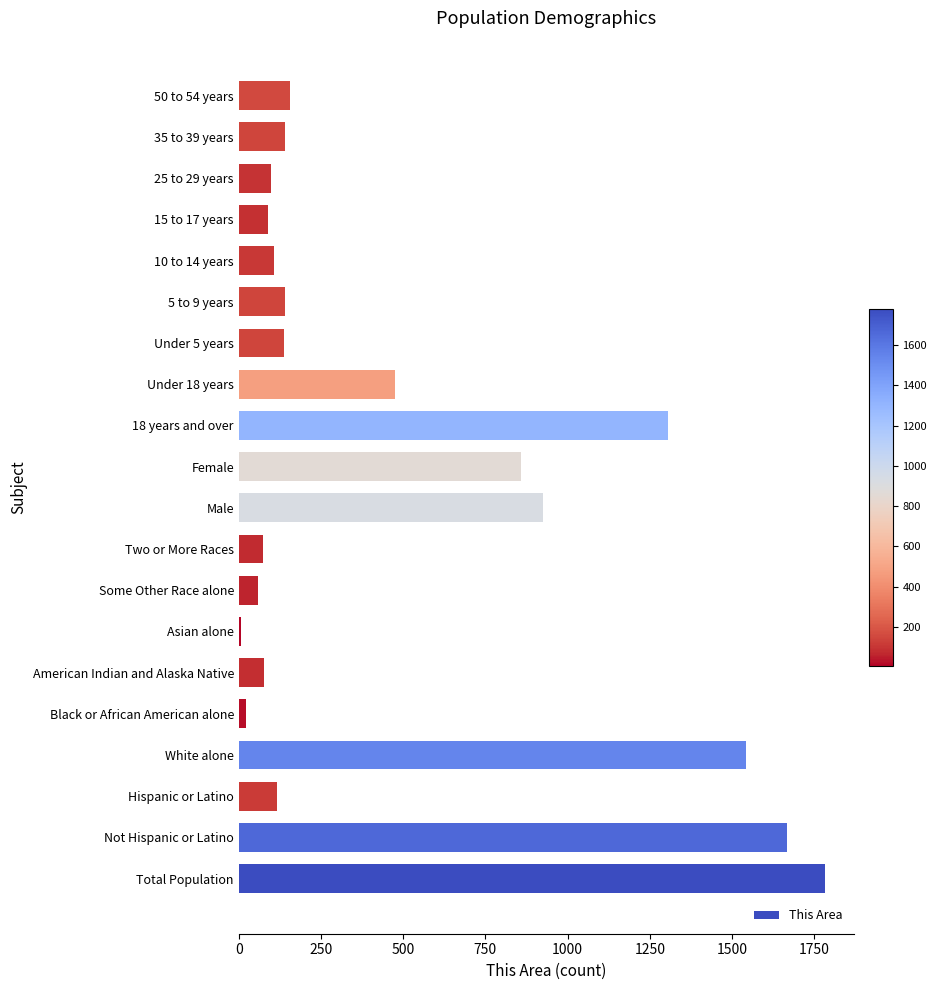

Which has a higher value, Under 5 years or Male?

Male